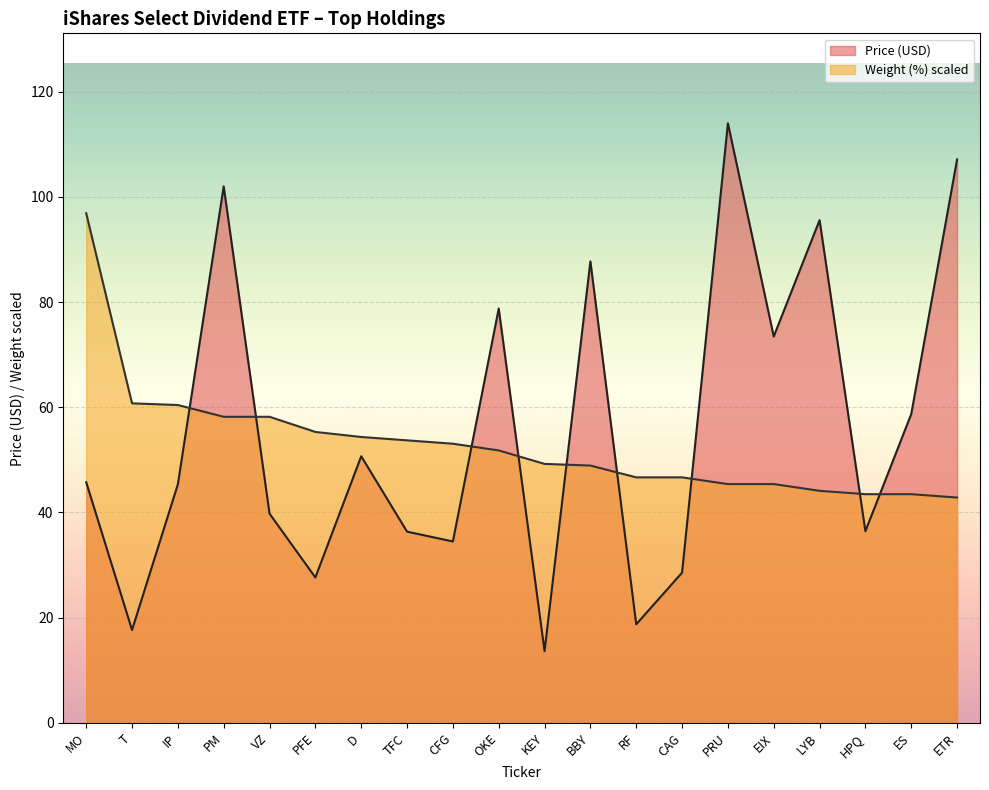

How many data points does each series have?

20